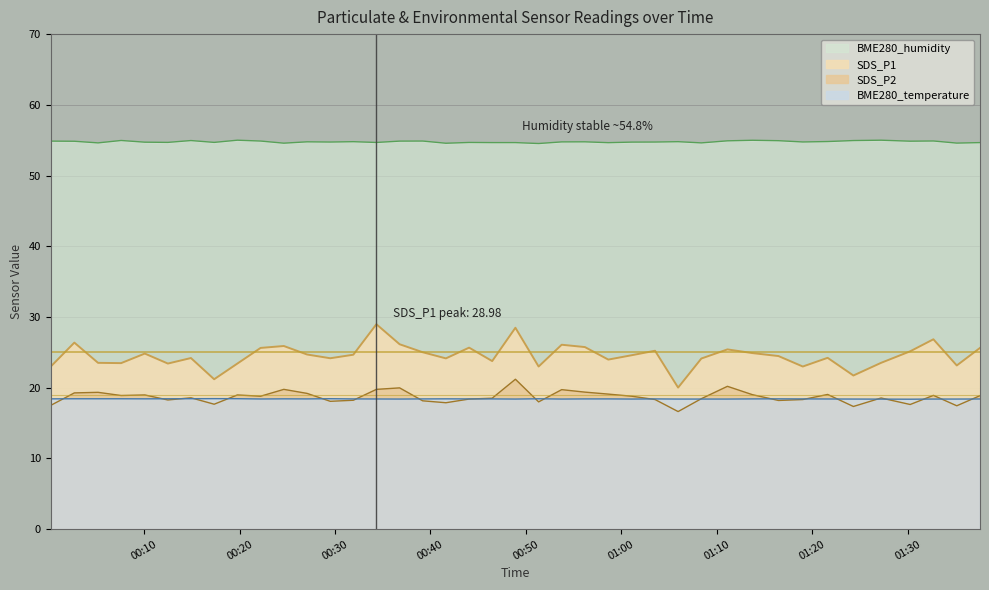

How many intersections are there between SDS_P2 and BME280_temperature?

21